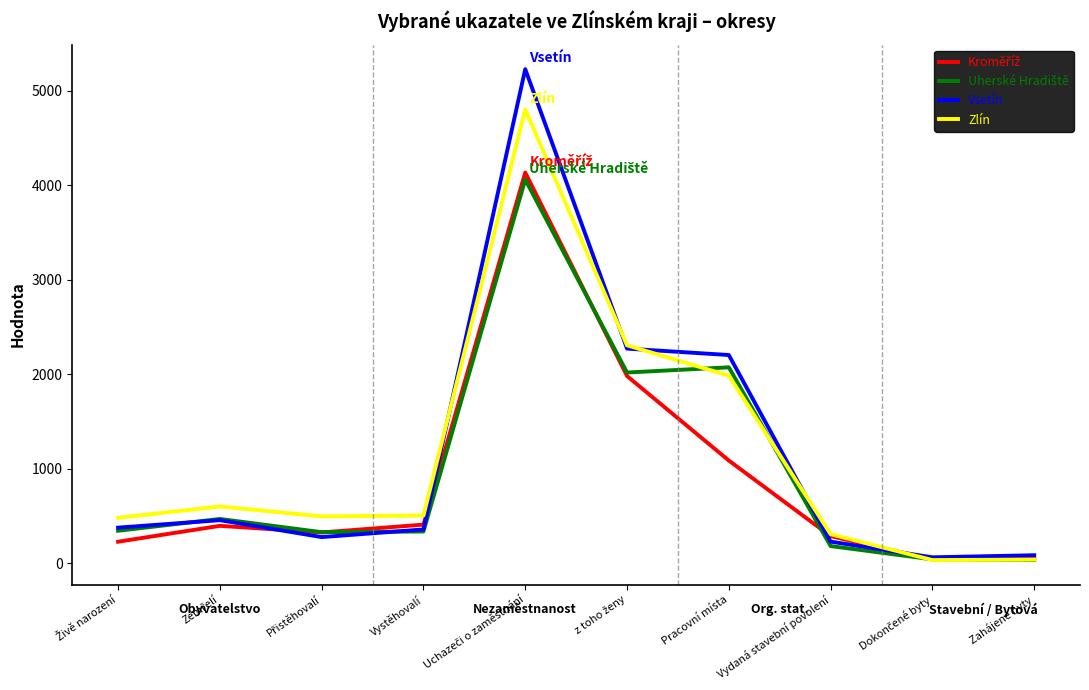

What is the highest value of the Vsetín series?

5226